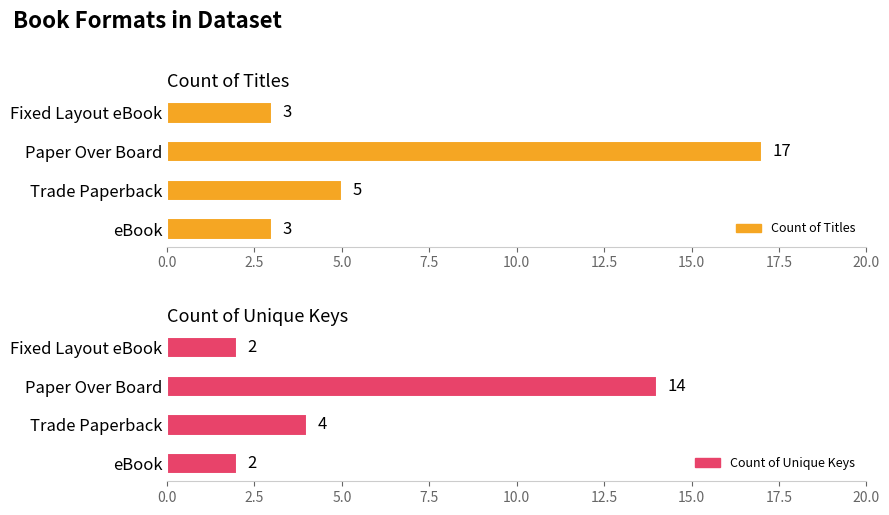

At how many categories does at least one series exceed 4?

2